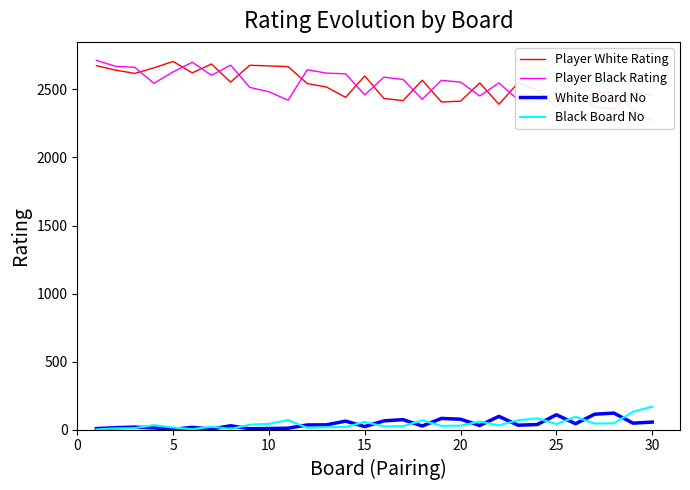

How many interior local peaks does the Player White Rating series have?

9